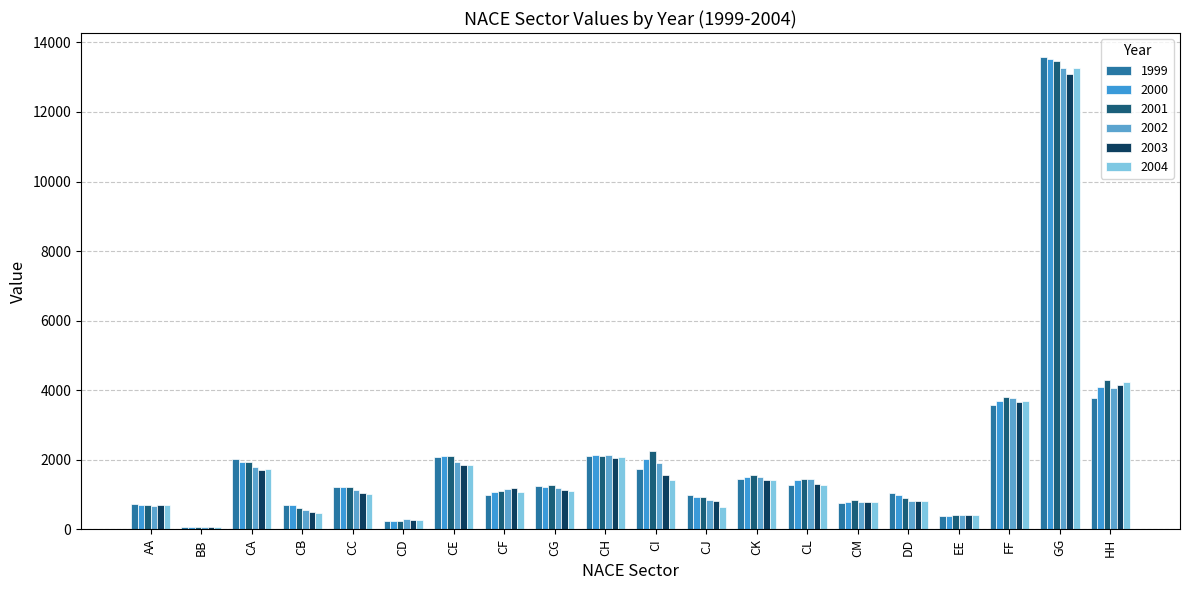

How many bars are there in each group?

6